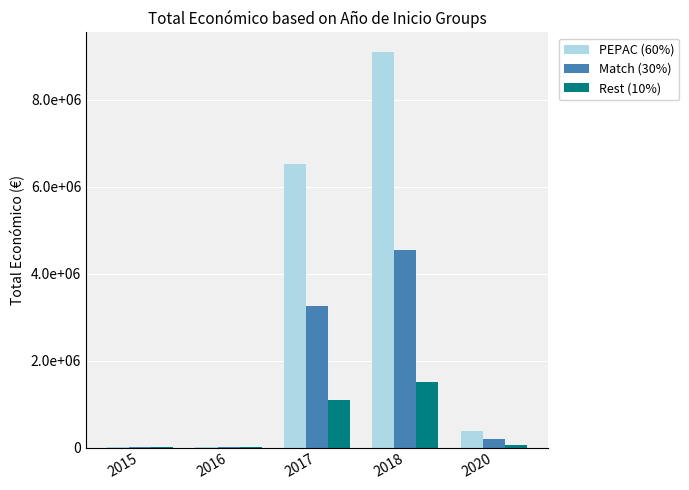

Which has a higher value, 2015 or 2020?

2020